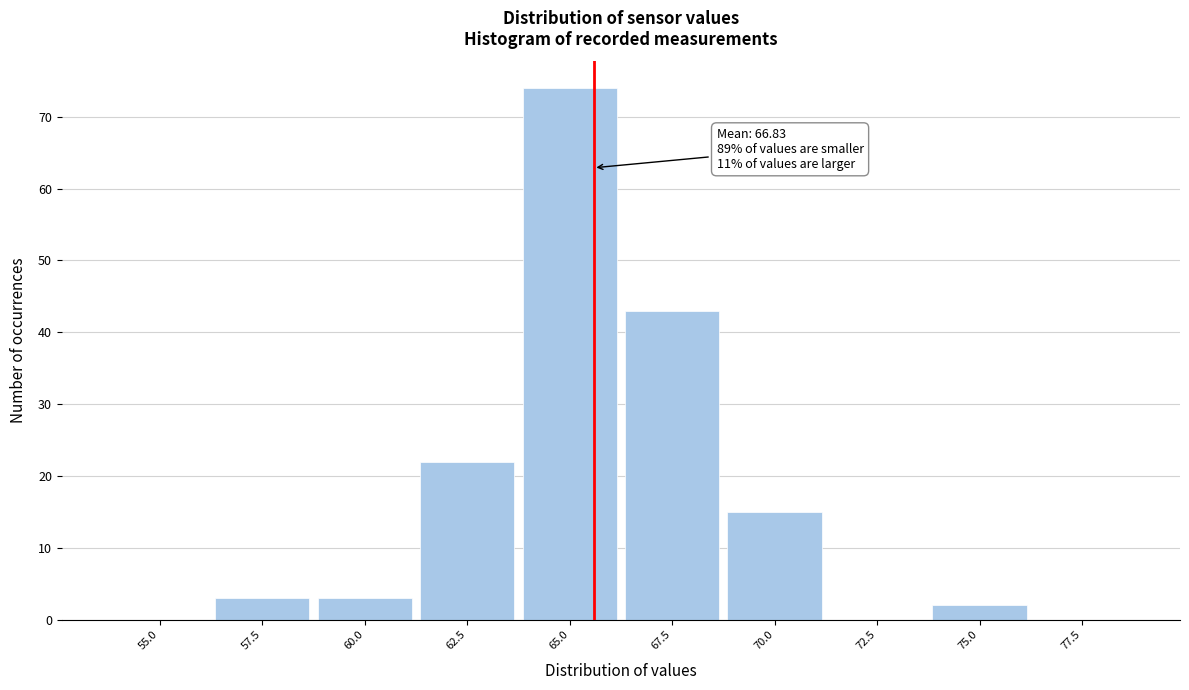

Reading left to right, list all the values displayed in this chart.

55.0=0	57.5=3	60.0=3	62.5=22	65.0=74	67.5=43	70.0=15	72.5=0	75.0=2	77.5=0